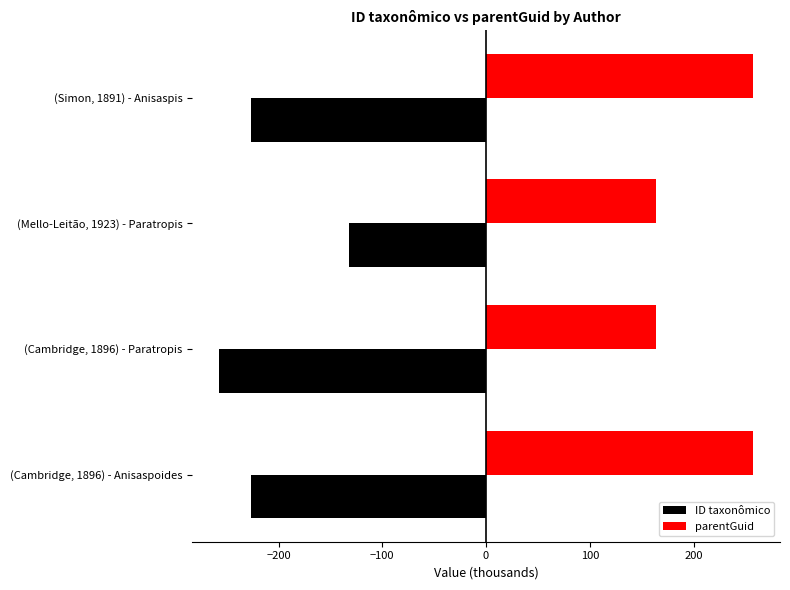

The parentGuid series shows 163.5 at (Mello-Leitão, 1923) - Paratropis. True or false?

True